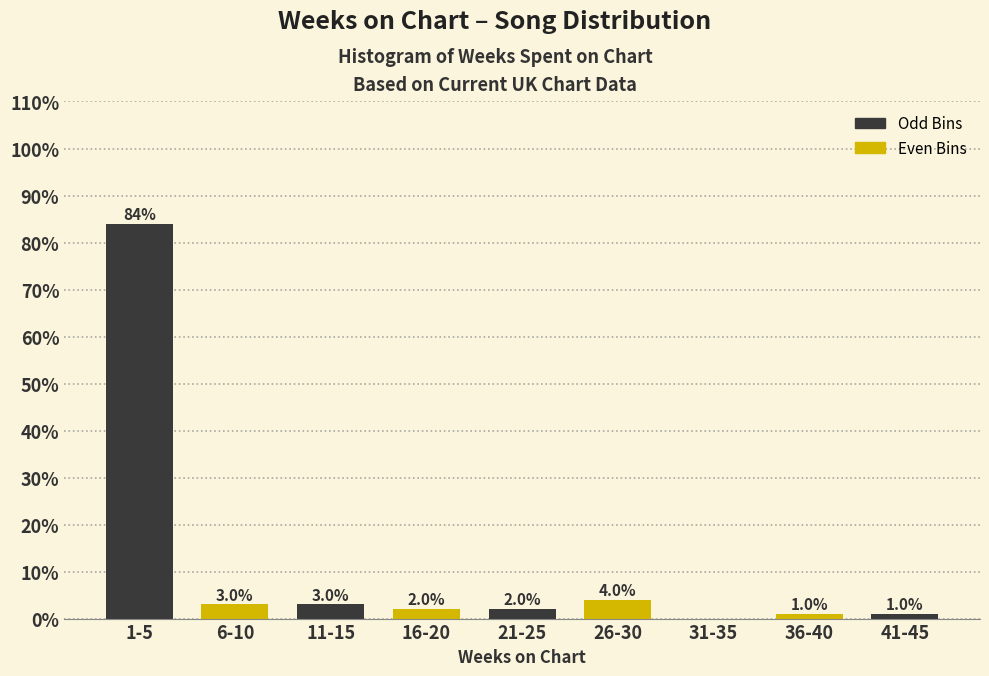

Reading left to right, extract all data points from this chart.

1-5=84	6-10=3	11-15=3	16-20=2	21-25=2	26-30=4	31-35=0	36-40=1	41-45=1